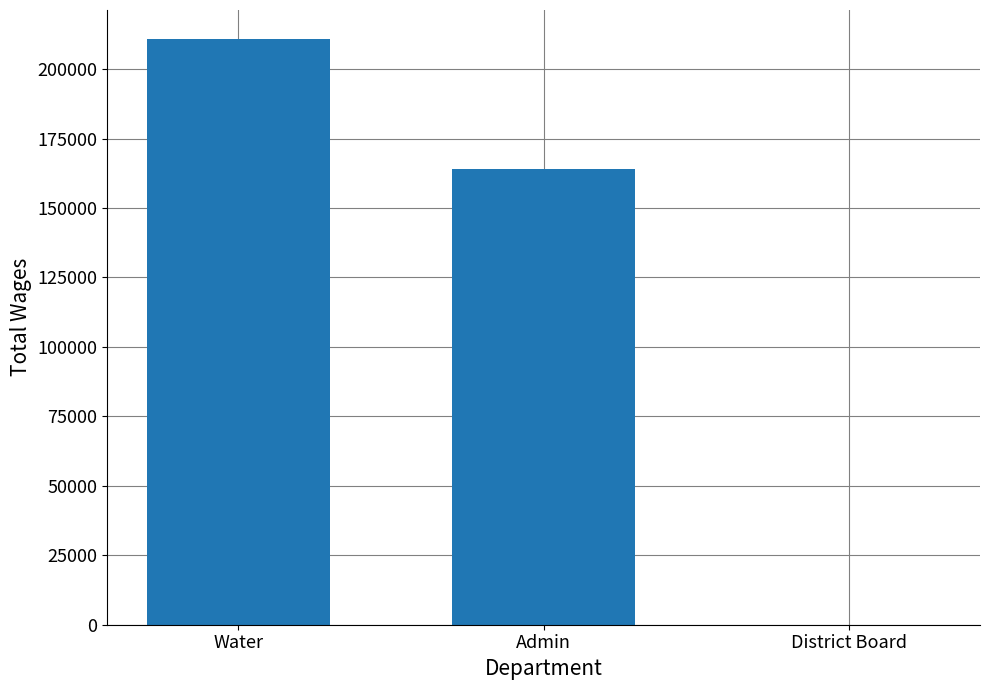

What is the sum of the values at District Board and Admin?

164021